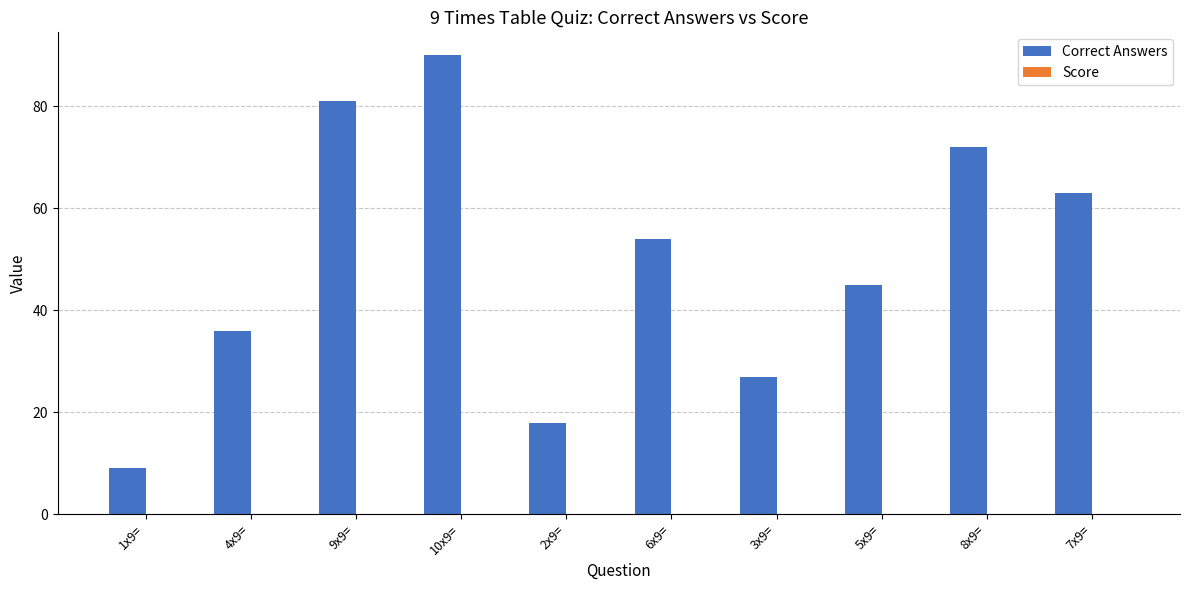

Rank the categories by value from highest to lowest.

10x9=, 9x9=, 8x9=, 7x9=, 6x9=, 5x9=, 4x9=, 3x9=, 2x9=, 1x9=